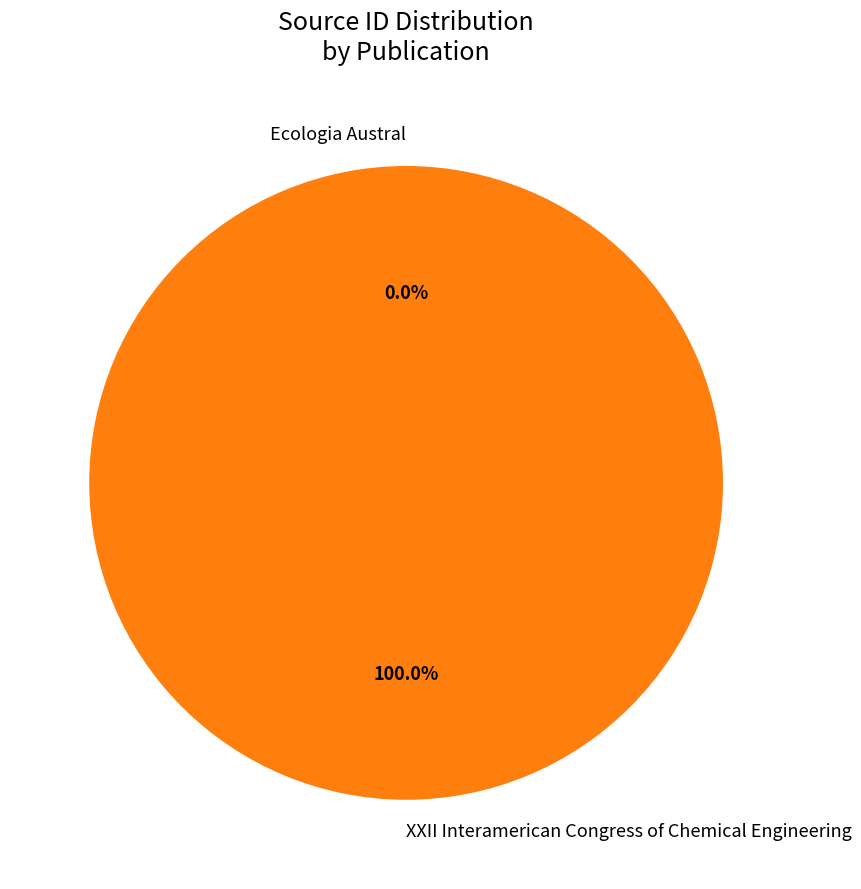

Which slice is the largest?

XXII Interamerican Congress of Chemical Engineering